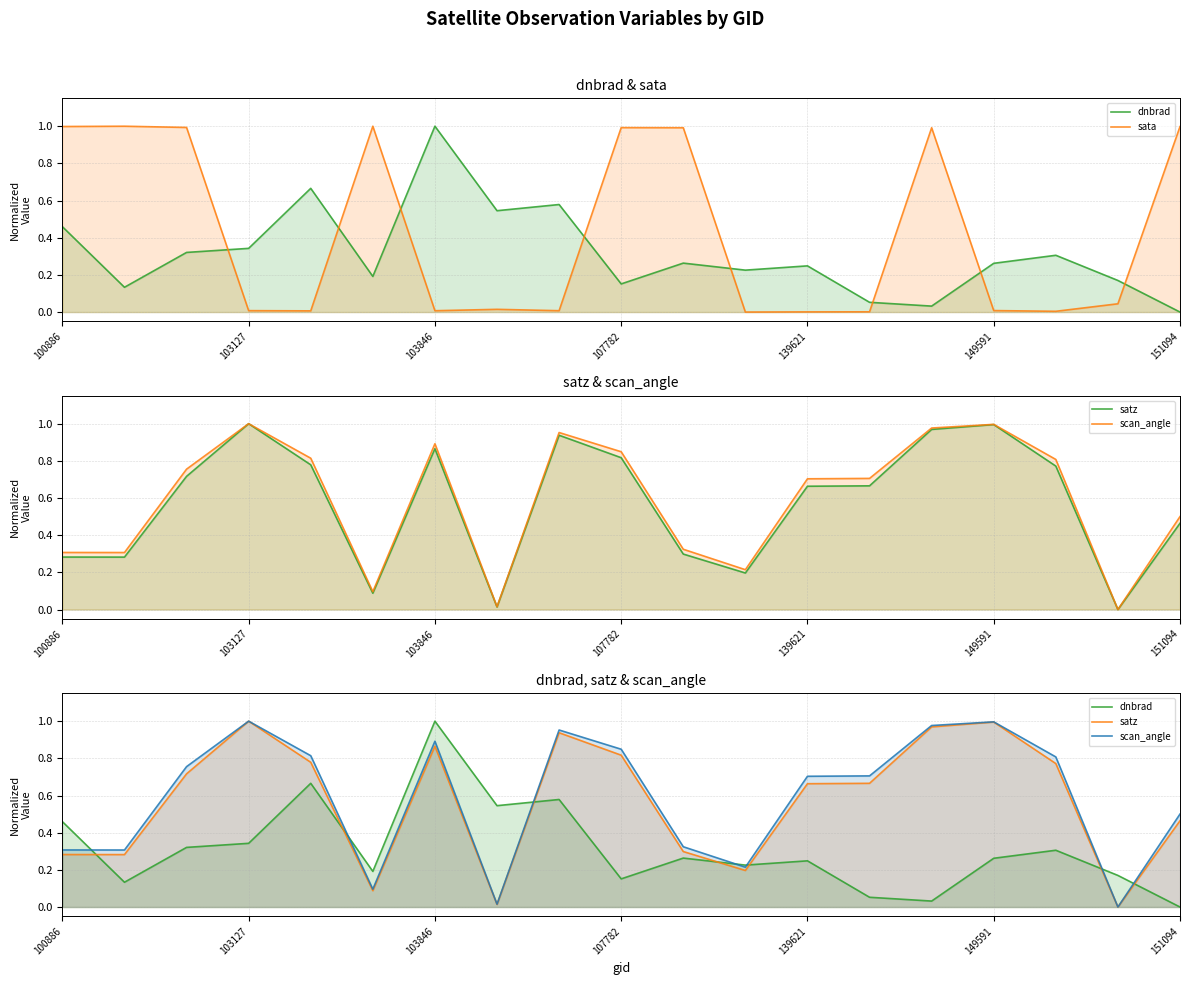

Which label corresponds to the largest value in the chart?

103846